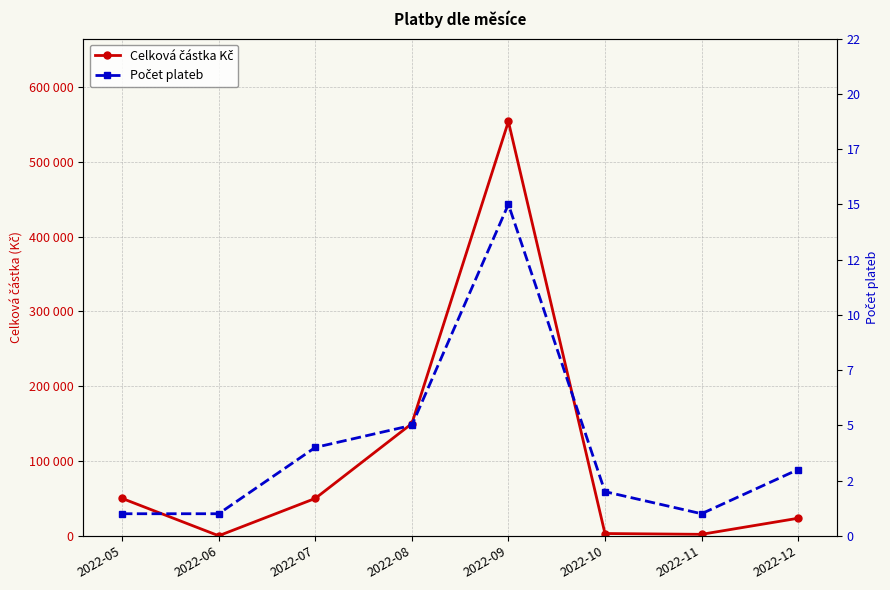

True or false: Celková částka Kč and Počet plateb intersect in this chart.

False